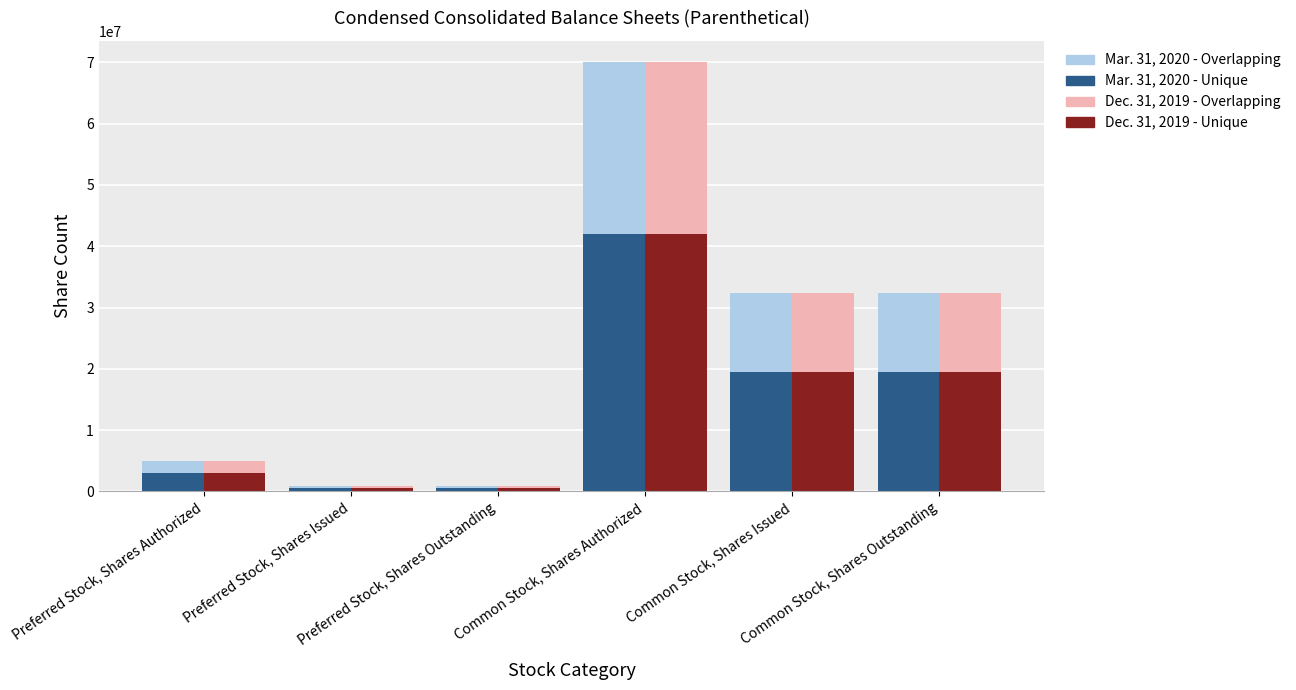

Does the chart contain stacked bars?

No